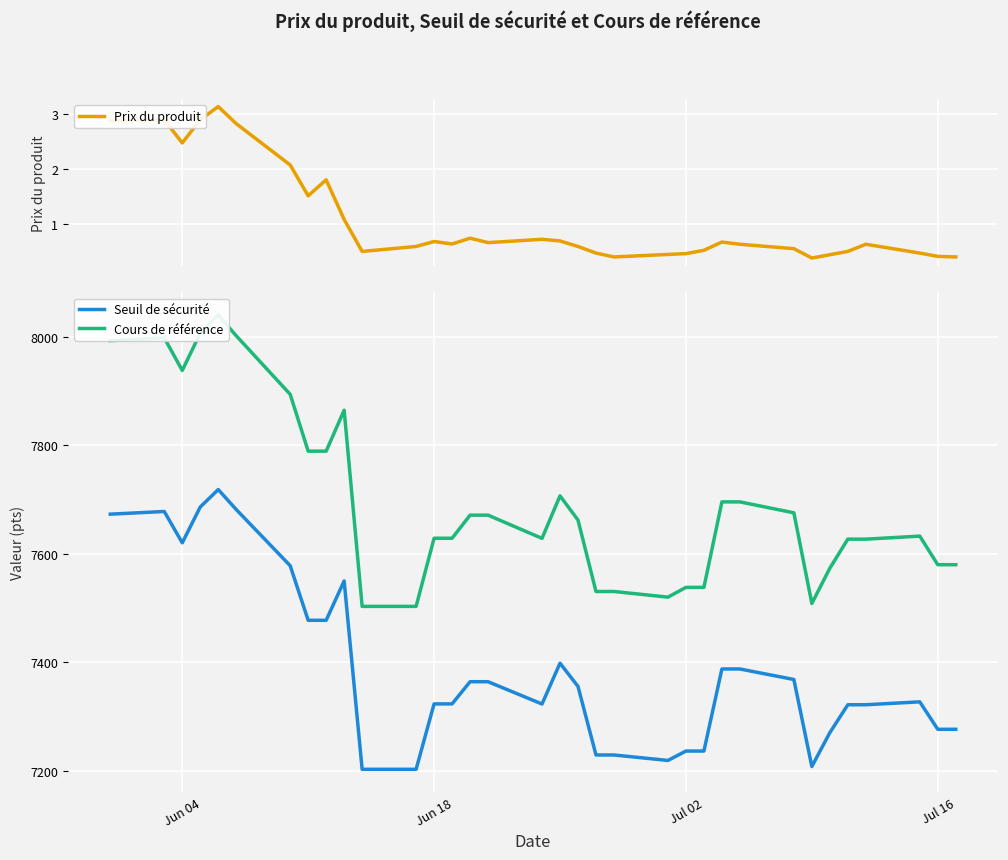

What is the lowest value of the Seuil de sécurité series?

7203.1